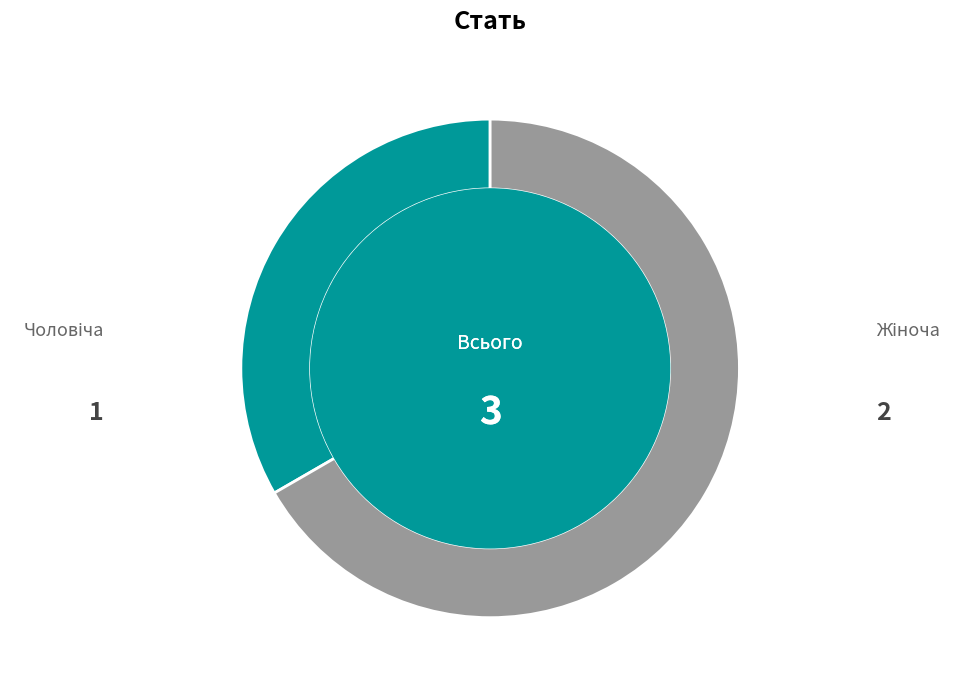

Is there a majority slice in this chart?

Yes